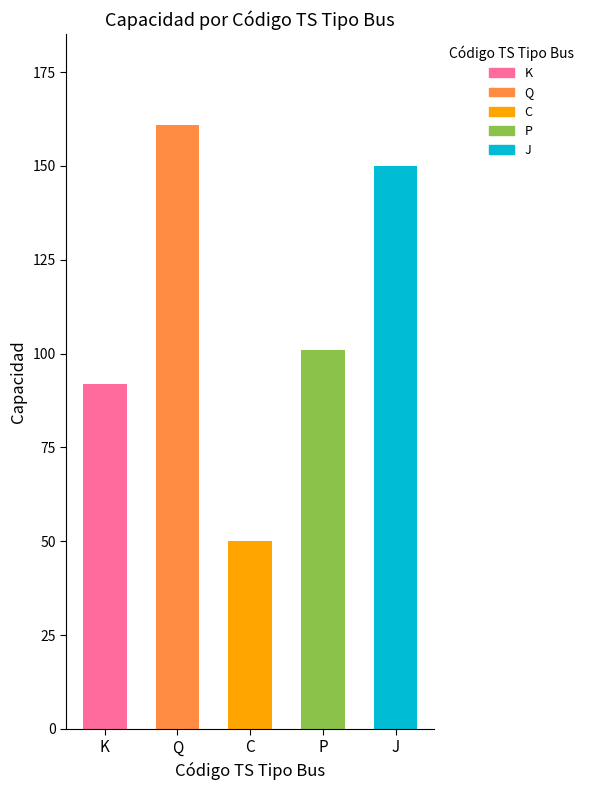

What position from the right is K?

5